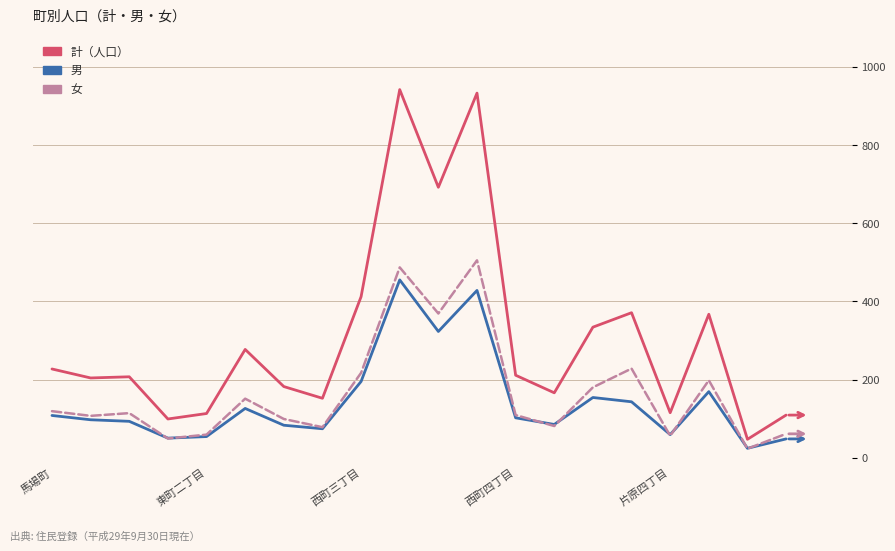

Rank the series by their maximum value, from highest to lowest.

計（人口）, 女, 男